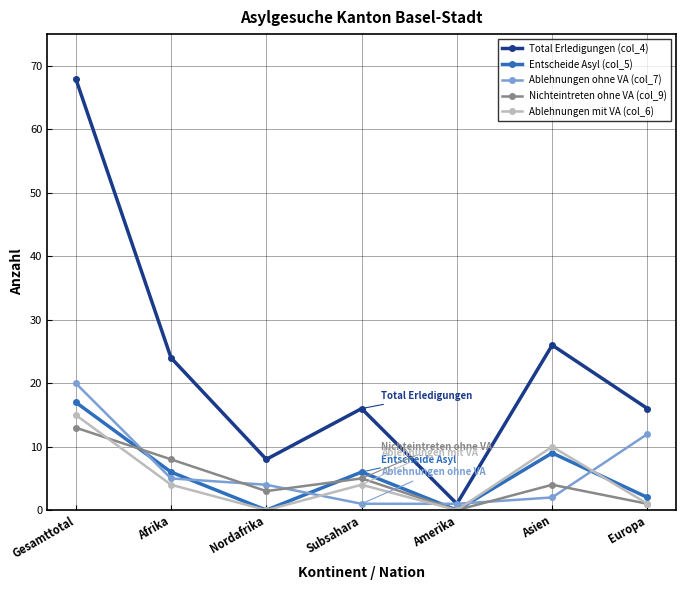

Which series changed the most between Gesamttotal and Subsahara?

Total Erledigungen (col_4)